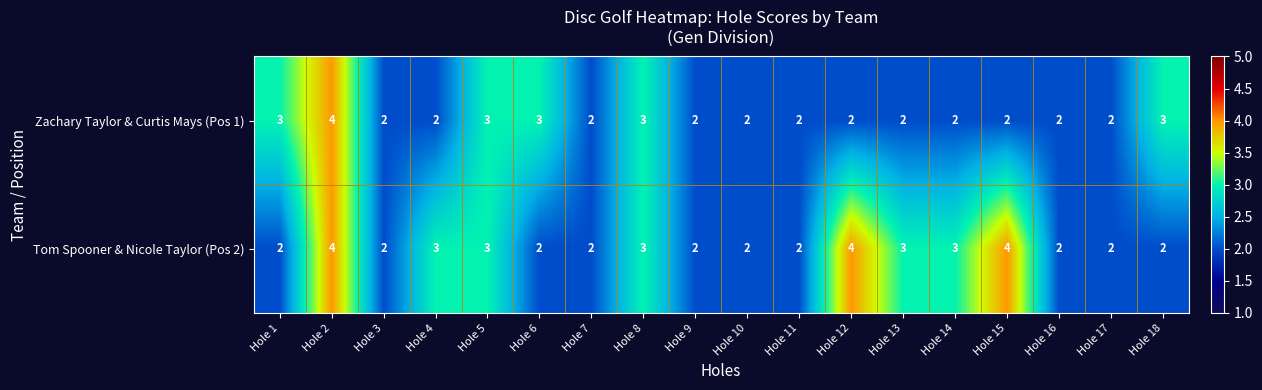

What is the total value across all series at Hole 6?

5